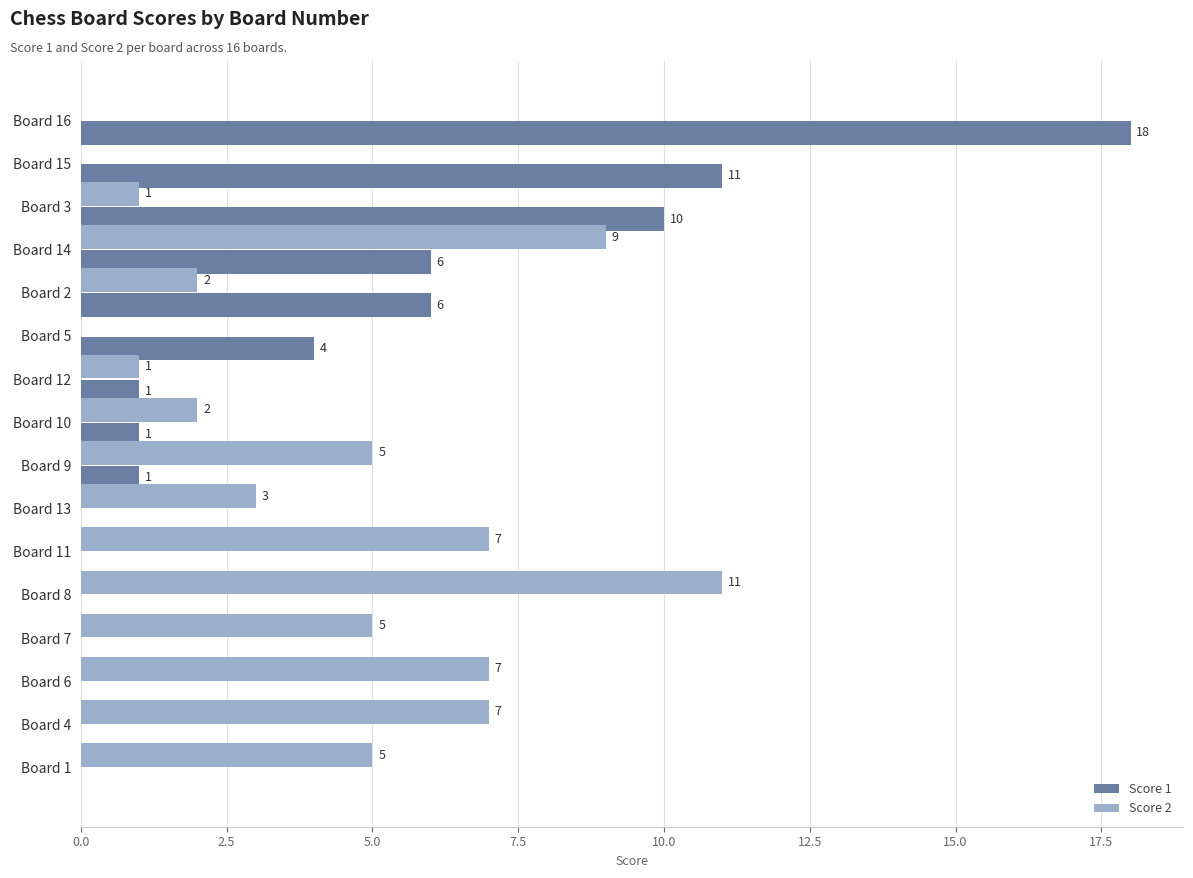

Which series has the largest range (max minus min)?

Score 1